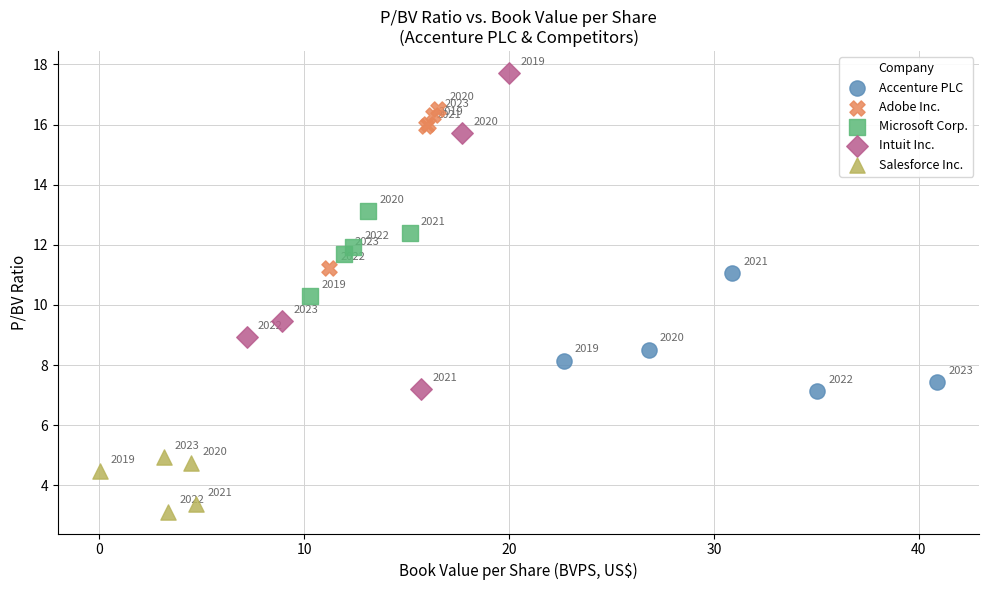

Which series reaches the minimum Y coordinate?

Salesforce Inc.